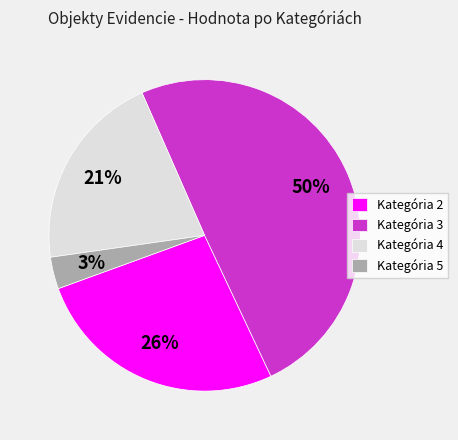

How many slices are in this pie chart?

4